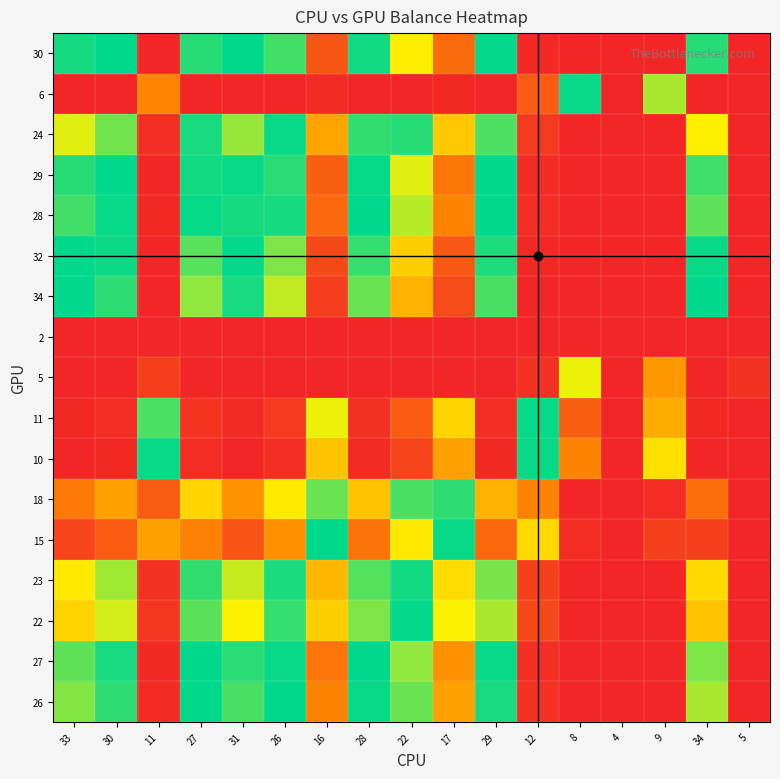

At which category is the sum across all series the highest?

26